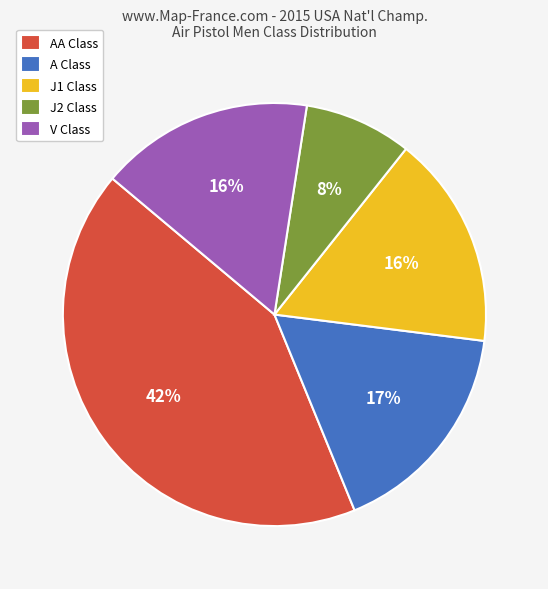

To the nearest percent, what is the average slice percentage?

20%